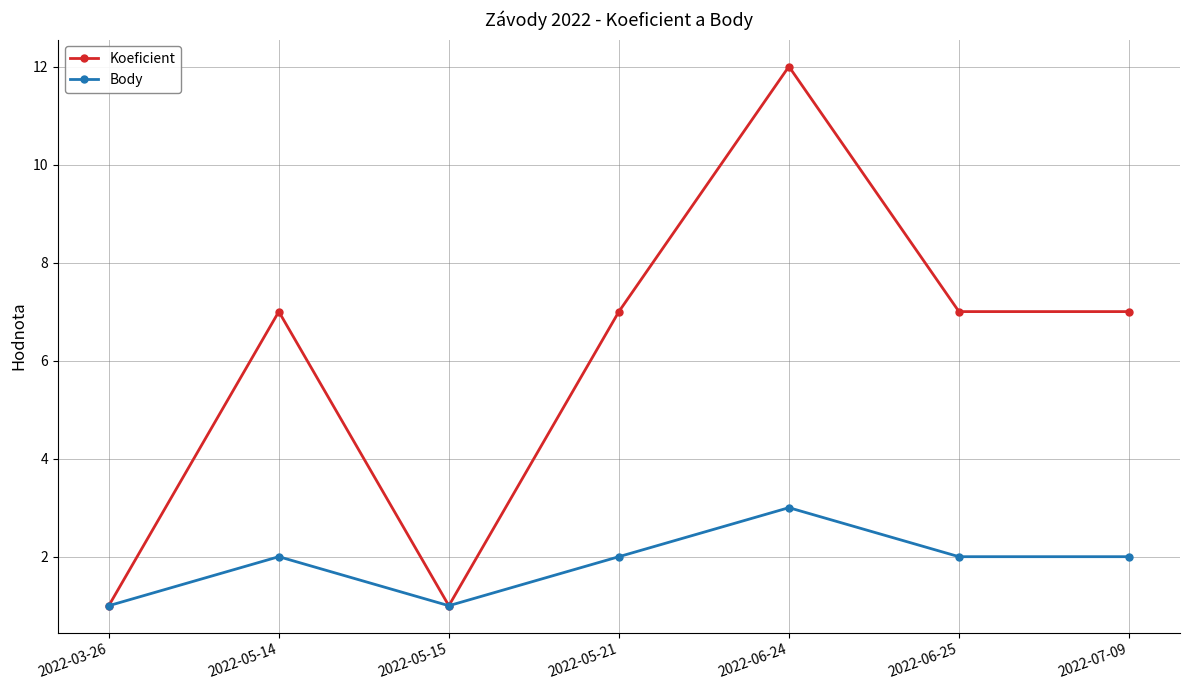

List the series in order of their overall mean, lowest first.

Body, Koeficient